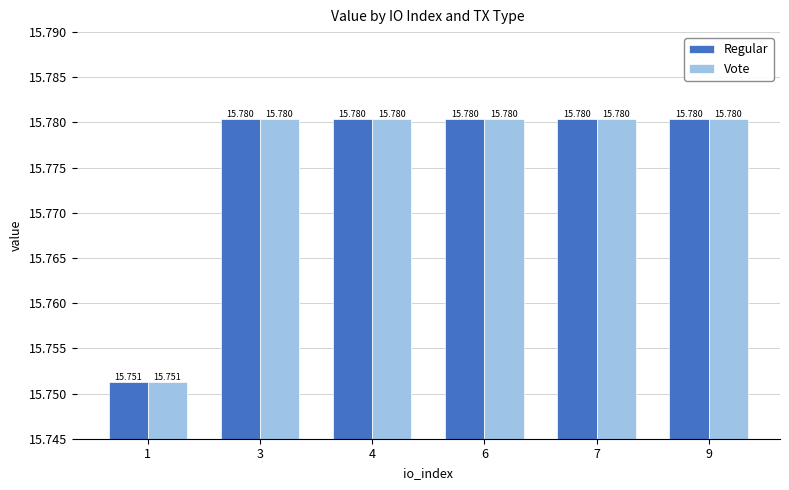

Is the value of Regular at 7 greater than the value of Vote at 1?

Yes